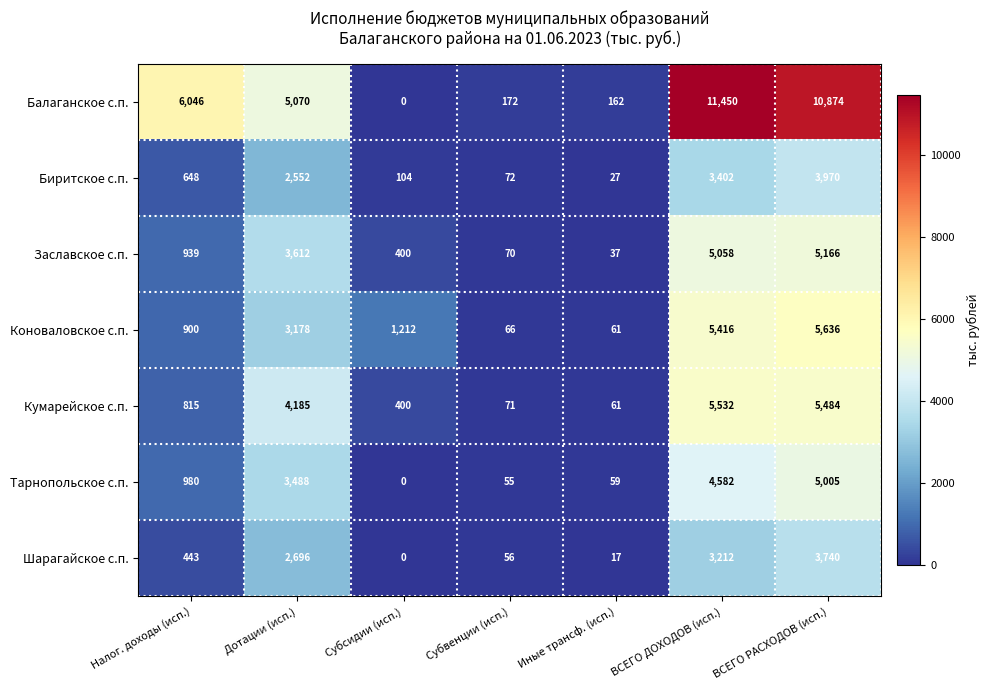

Is it true that Кумарейское с.п. equals 29 at Иные трансф. (исп.)?

False